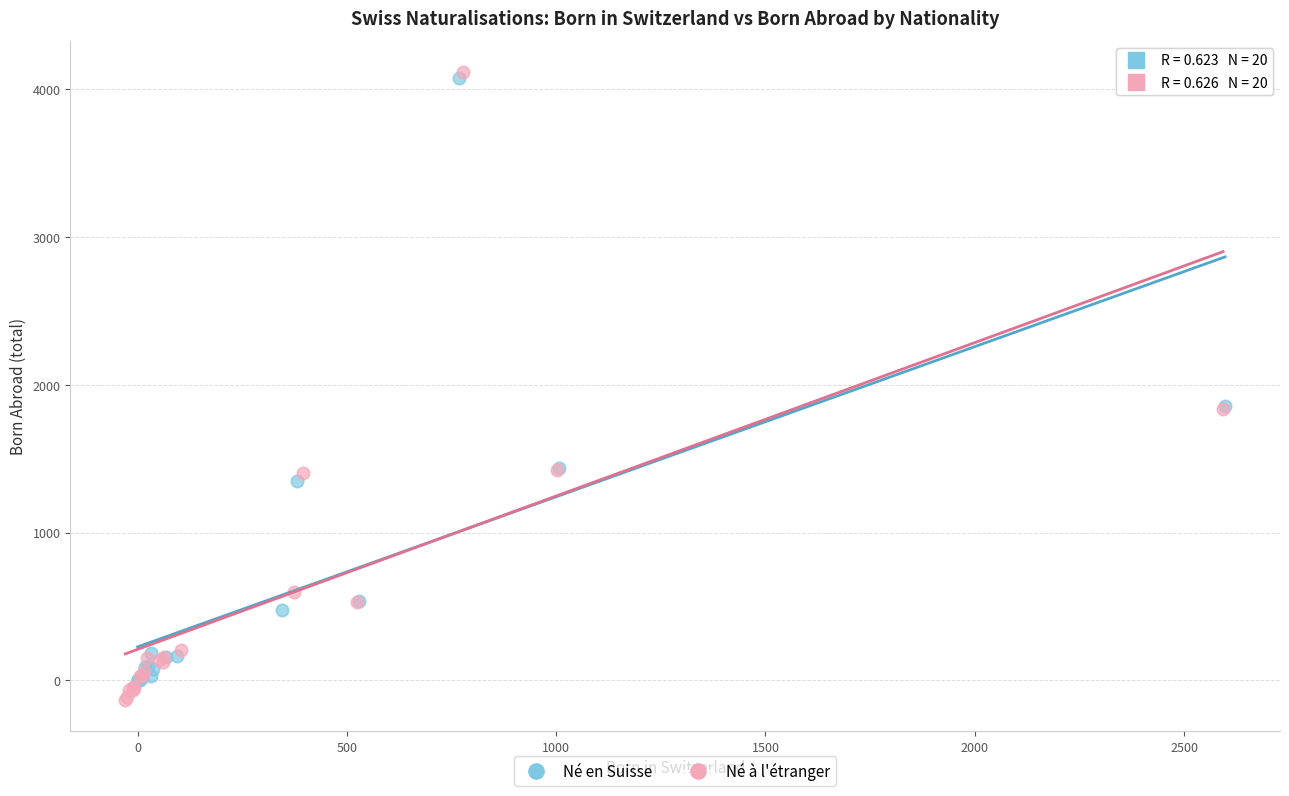

Which series reaches the minimum Y coordinate?

Né à l'étranger